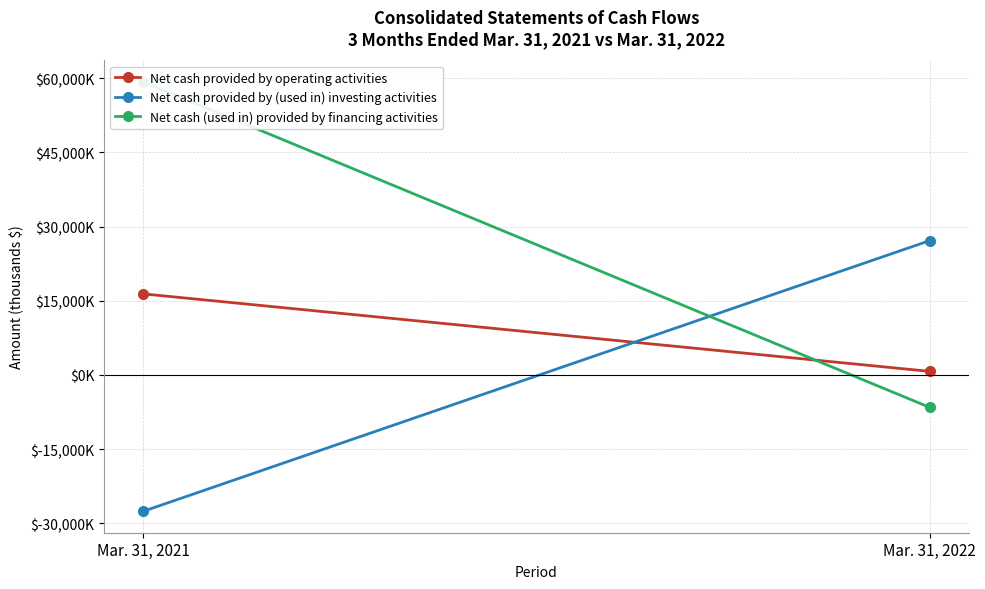

Reading left to right, extract all data points from this chart.

Net cash provided by operating activities: Mar. 31, 2021=16394	Mar. 31, 2022=722
Net cash provided by (used in) investing activities: Mar. 31, 2021=-27577	Mar. 31, 2022=27159
Net cash (used in) provided by financing activities: Mar. 31, 2021=59270	Mar. 31, 2022=-6556